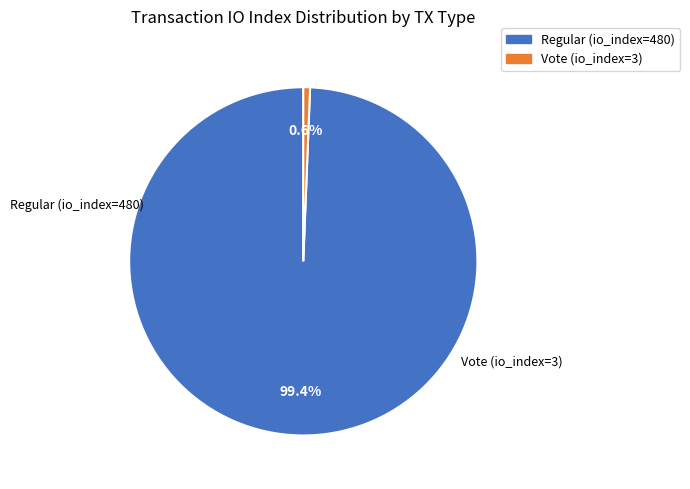

What is the smallest slice in the pie chart?

Vote (io_index=3)